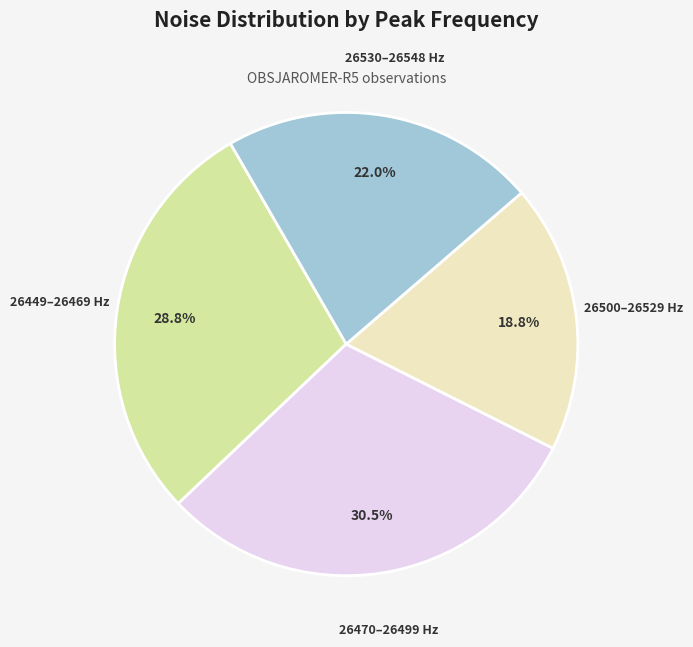

Is there any slice that represents more than half of the pie?

No